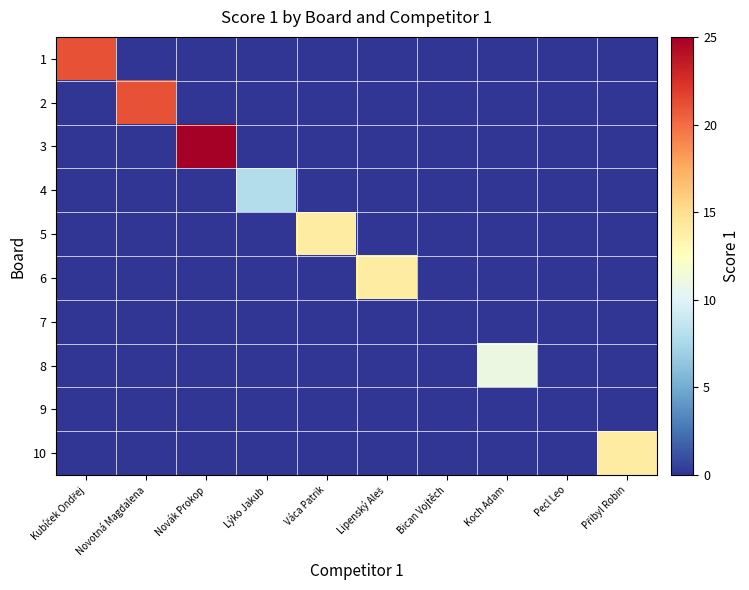

Which series has the largest range (max minus min)?

3